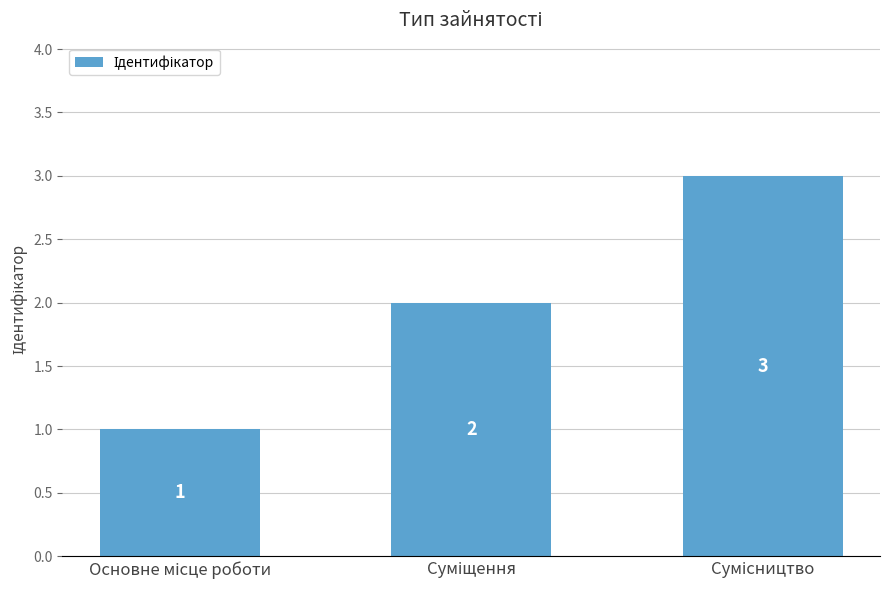

What is the difference between the second highest and minimum values?

1